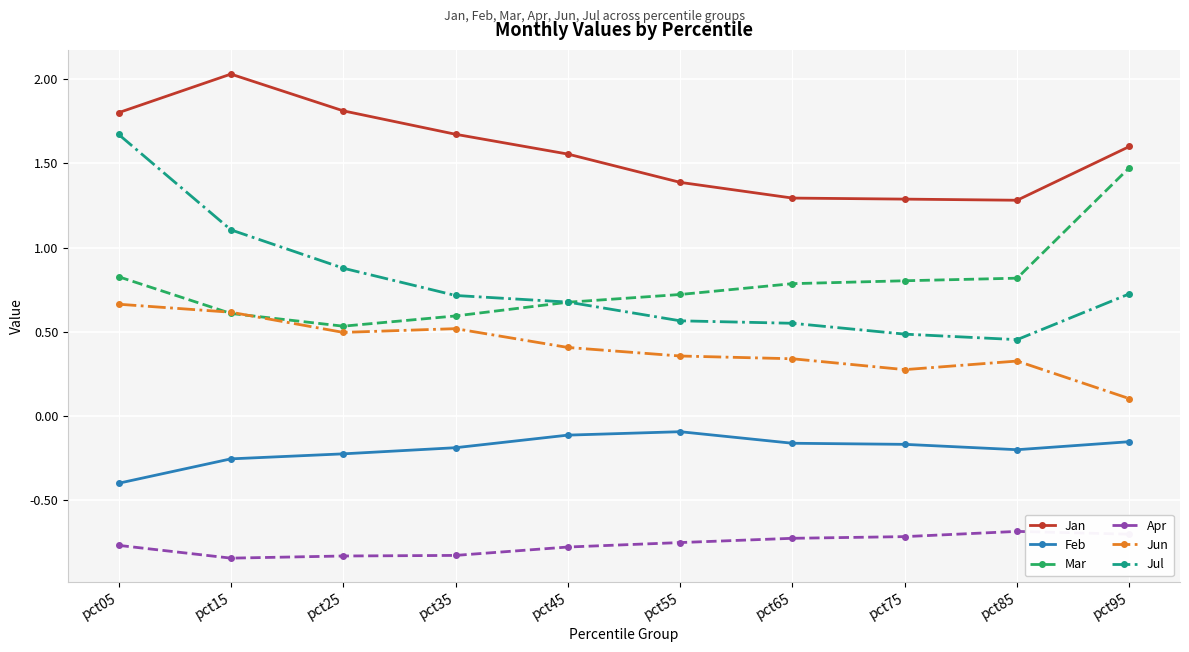

Rank the series at pct75 from lowest to highest value.

Apr, Feb, Jun, Jul, Mar, Jan